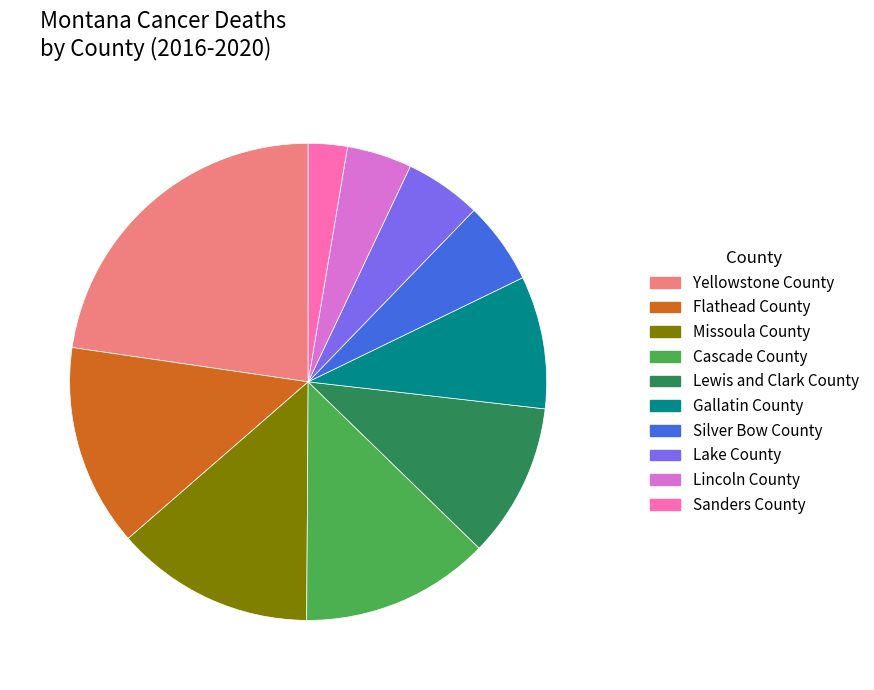

Does any single category account for the majority?

No